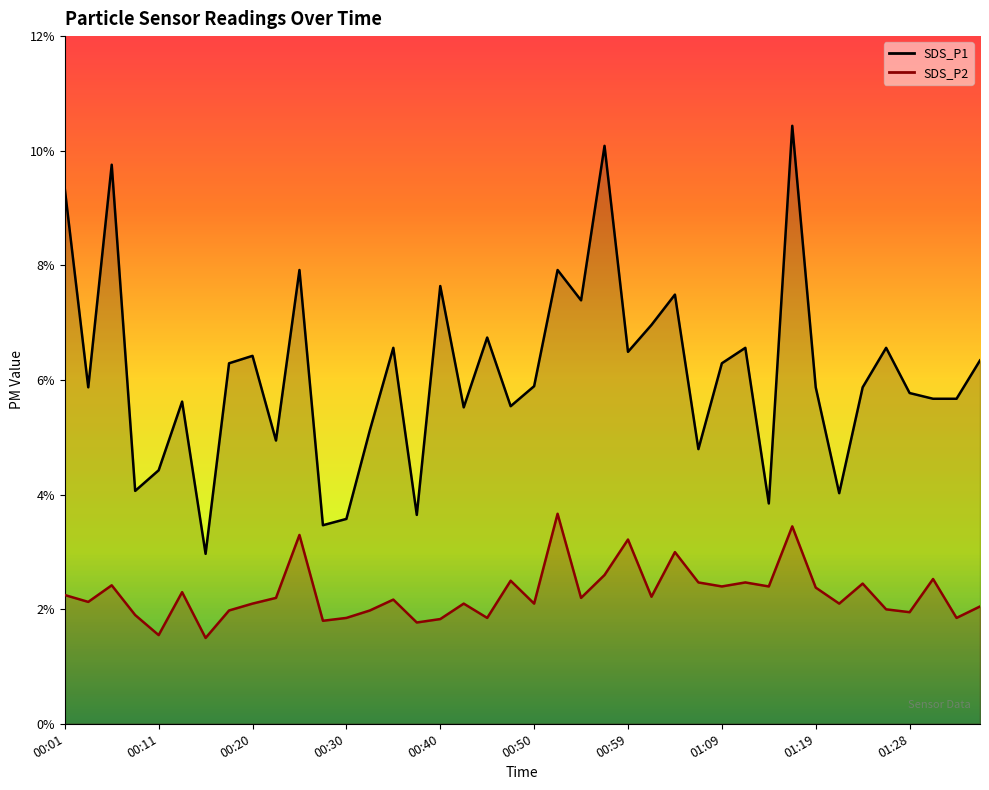

Does the chart have visible grid lines?

No